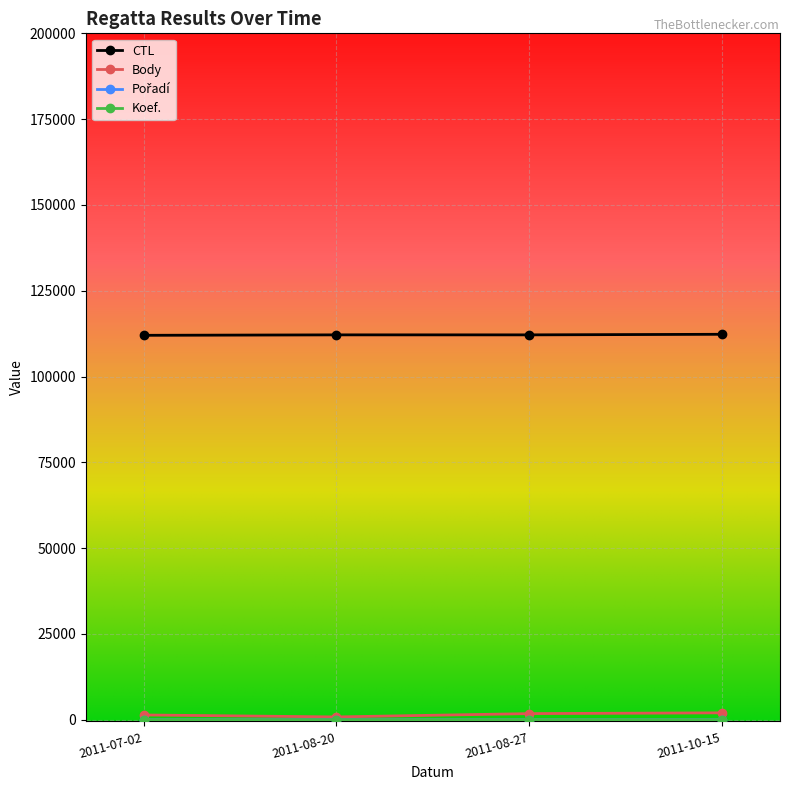

At how many categories does at least one series exceed 86348?

4